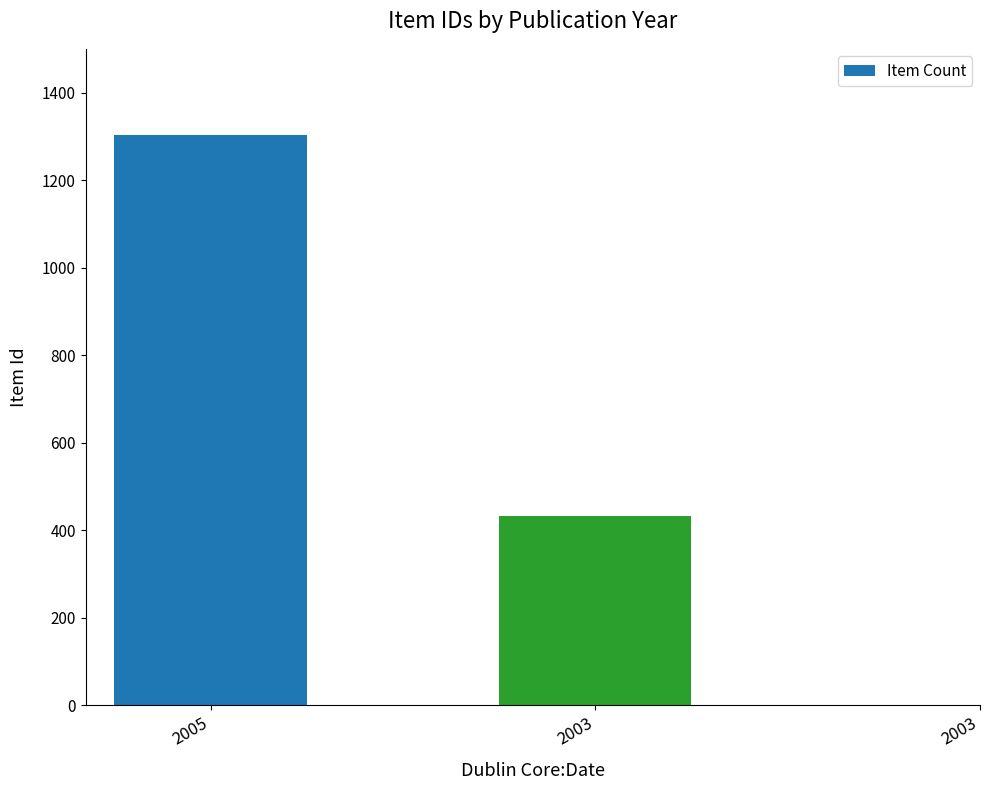

Rank the categories by value from highest to lowest.

2005, 2003, 2003